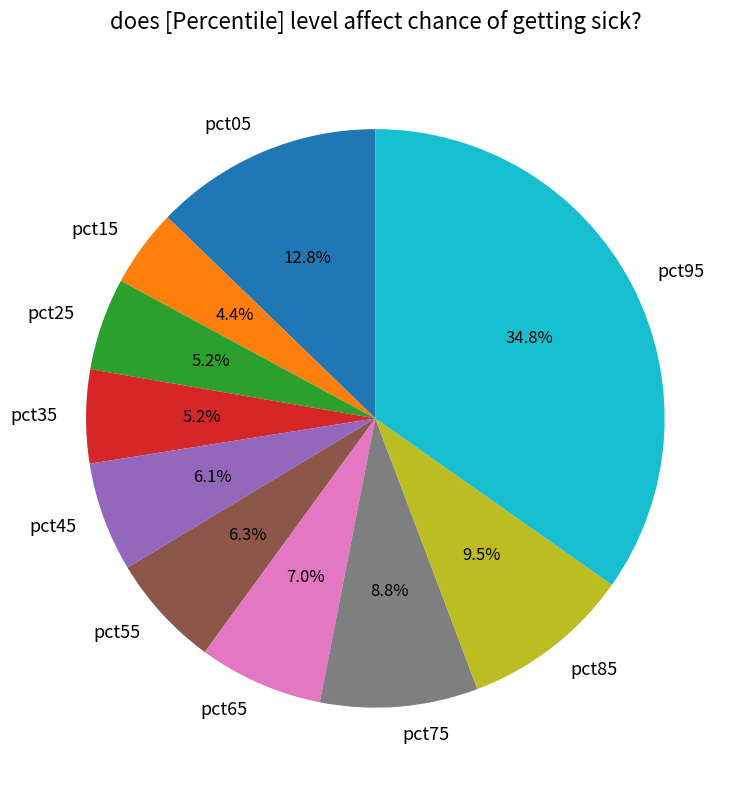

Which slice is the largest?

pct95